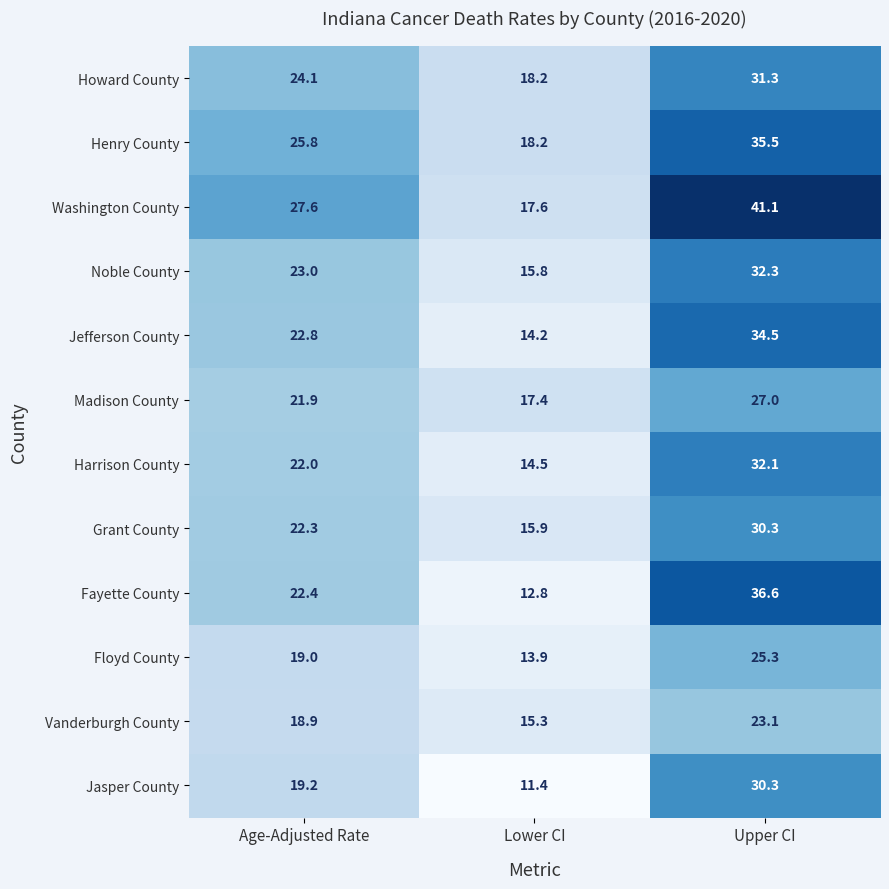

Which series has the widest spread of values?

Fayette County